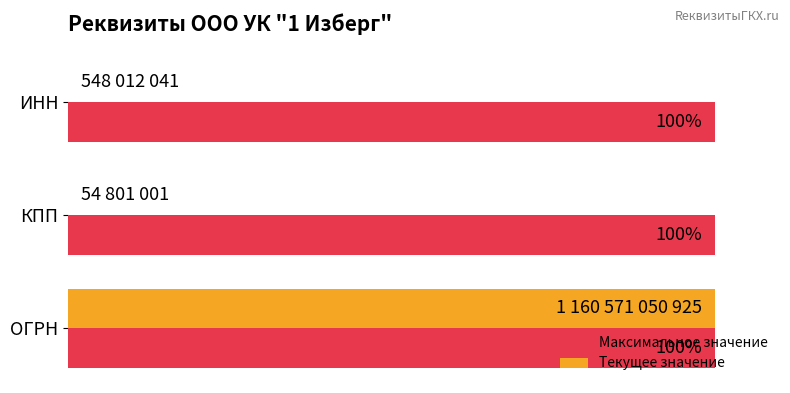

At which category is the sum across all series the highest?

ОГРН